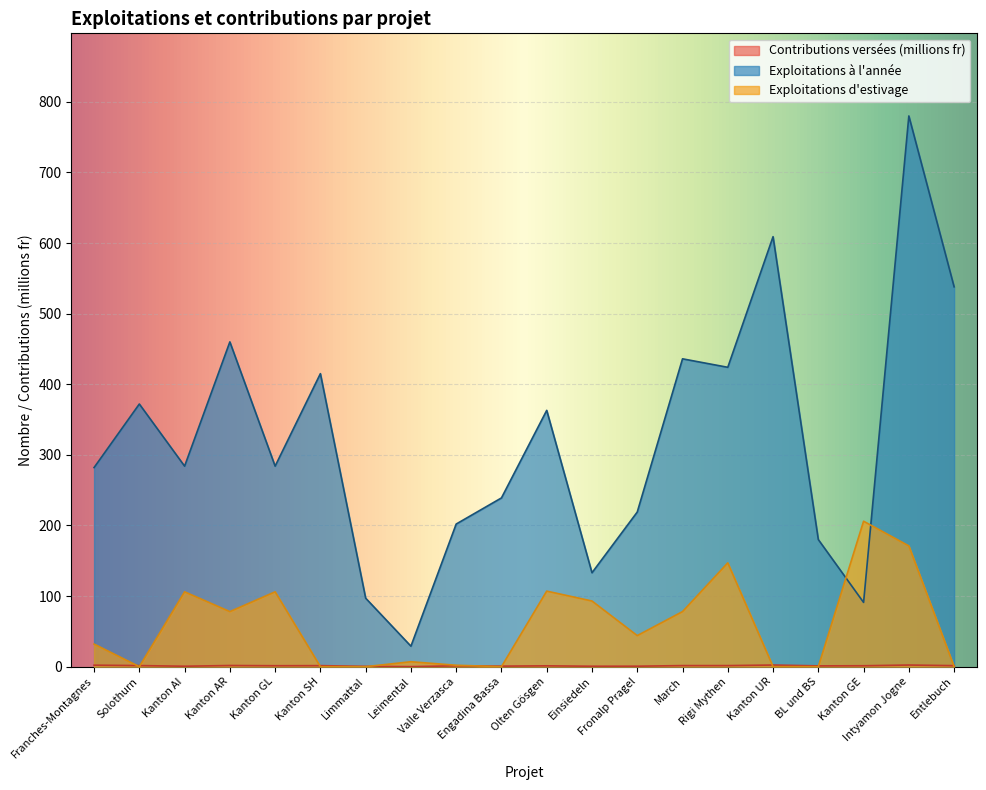

Is it true that Exploitations à l'année equals 415.0 at Kanton SH?

True